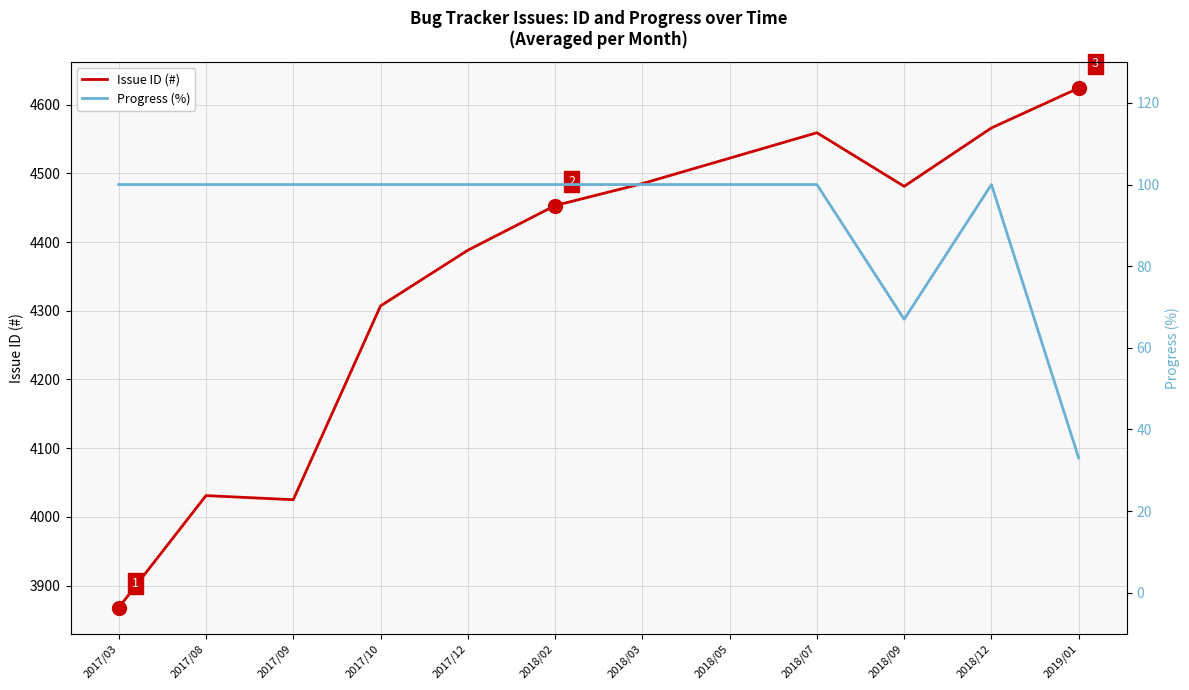

What are all the series names shown in the legend?

Issue ID (#), Progress (%)